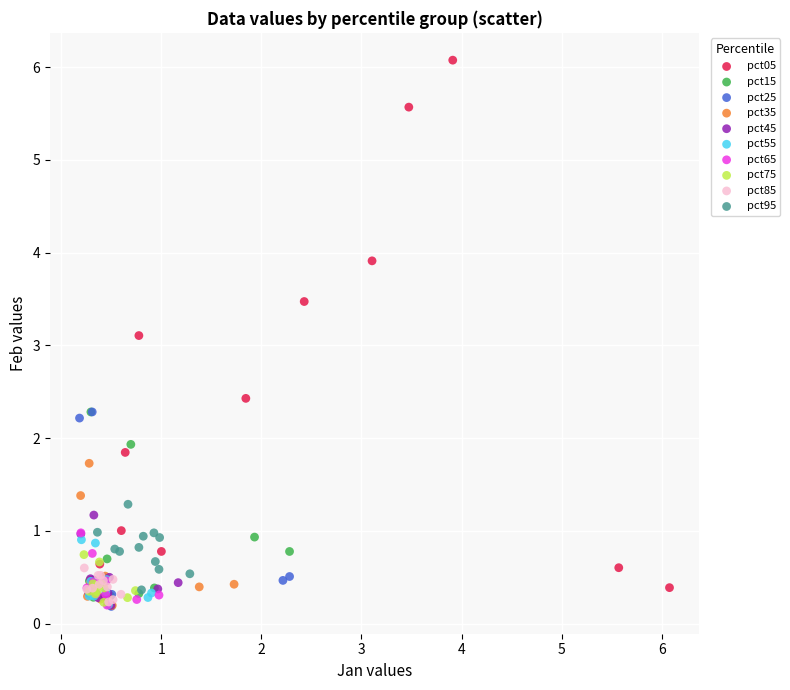

Which series has the widest spread of Y values?

pct05